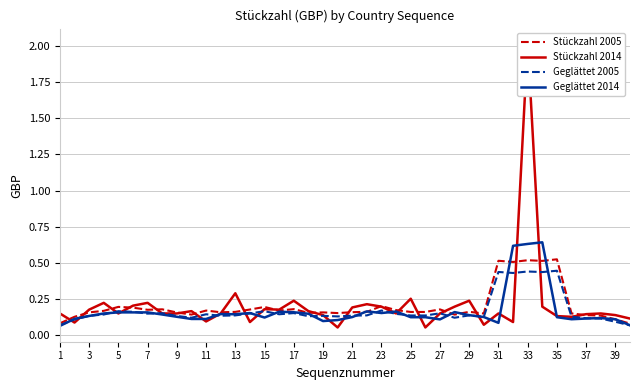

Does the chart display data point markers on the line(s)?

No